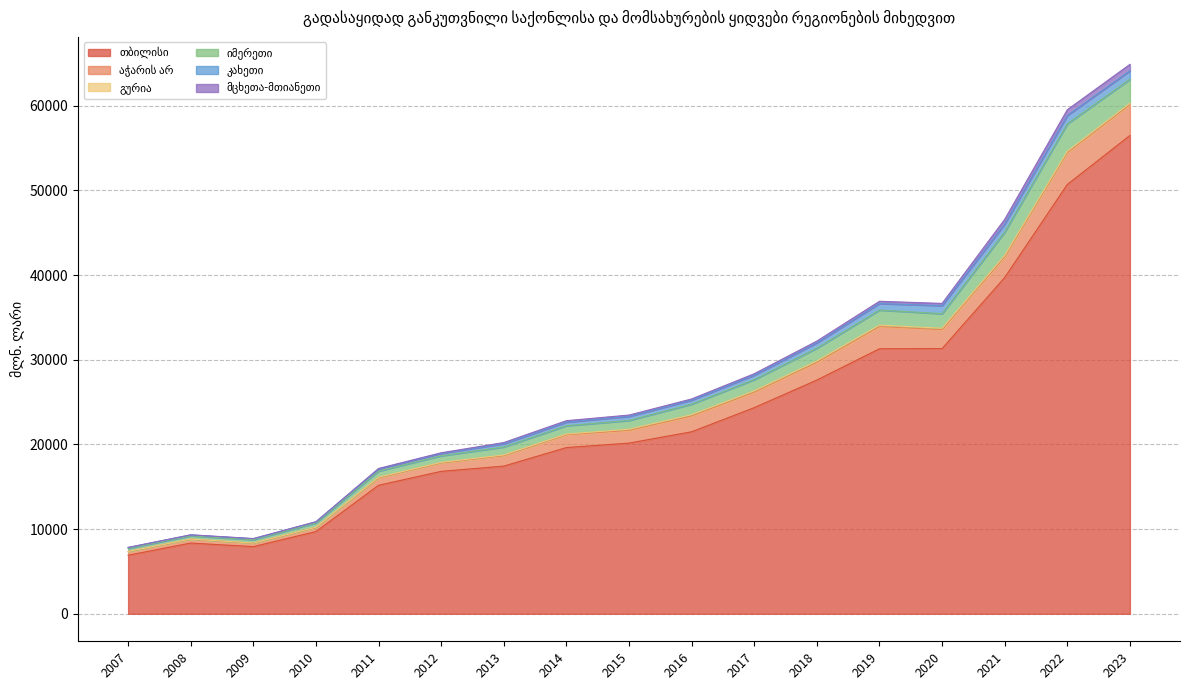

How many interior local peaks does the იმერეთი series have?

2